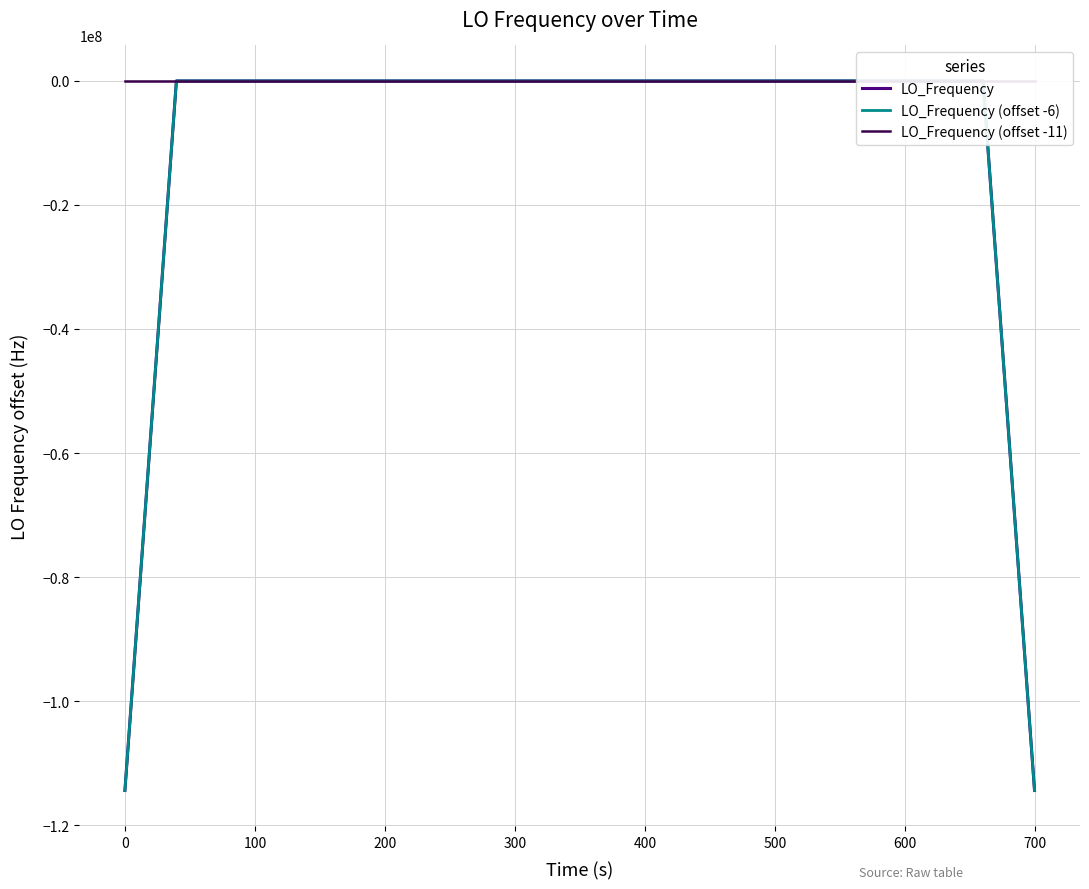

How many series are shown in this chart?

3